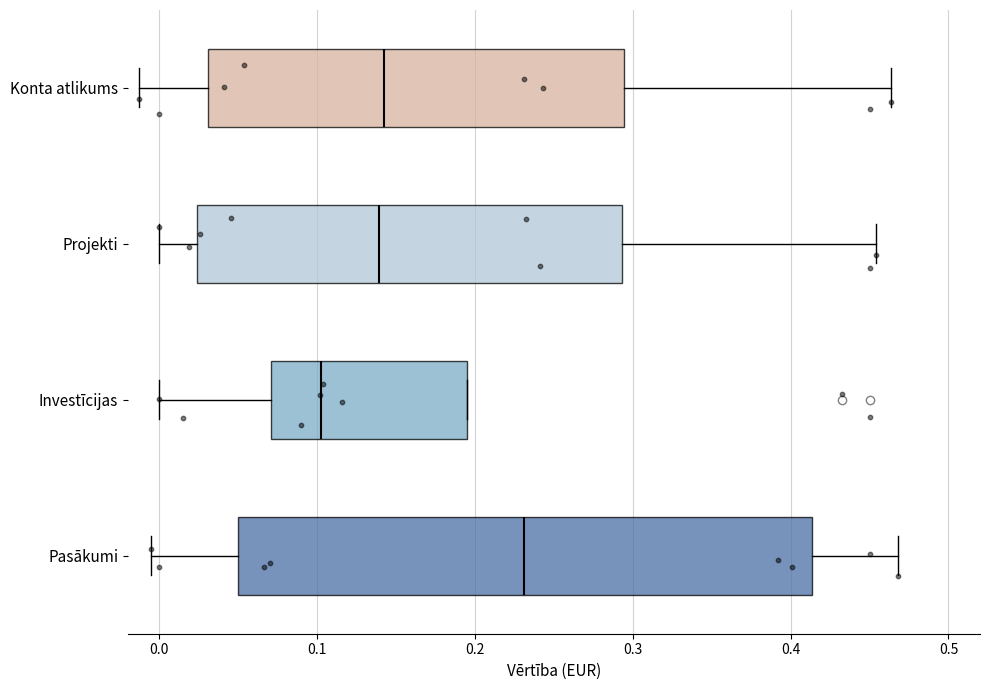

Where does the median line of the box for Konta atlikums sit on the x-axis? The values are not printed on the chart, so give them approximately, as read against the axis.

0.14